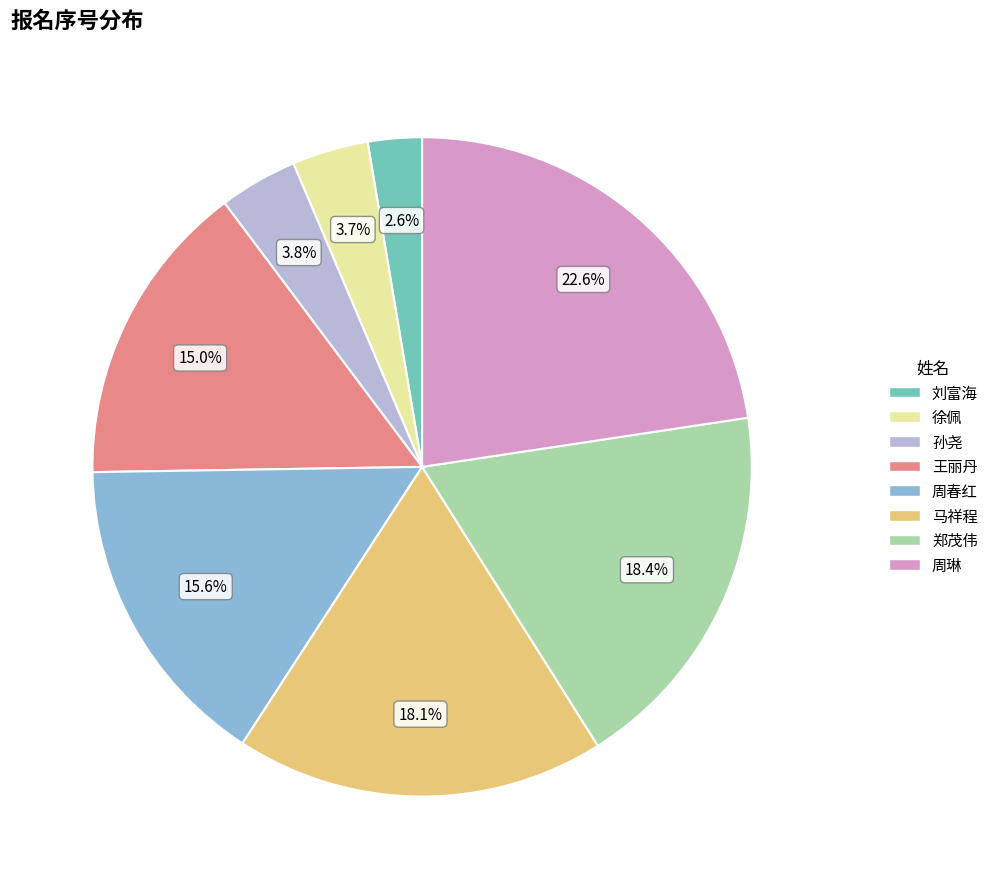

Is the sum of 孙尧 and 周春红 greater than half?

No